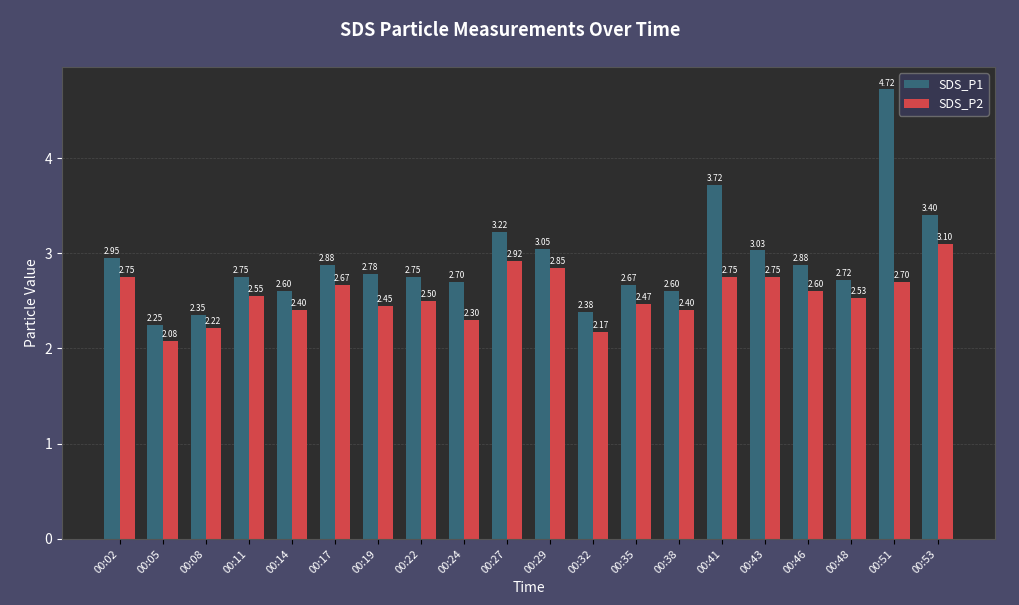

List the series in order of their peak value, lowest first.

SDS_P2, SDS_P1